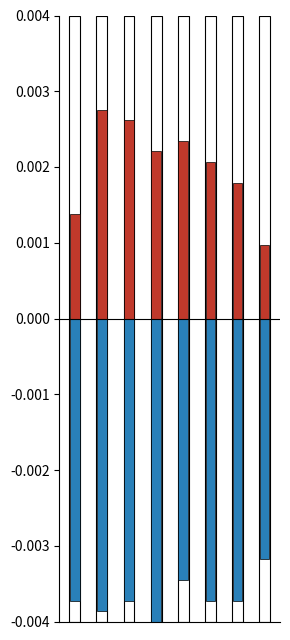

How many bars are there in total?

16